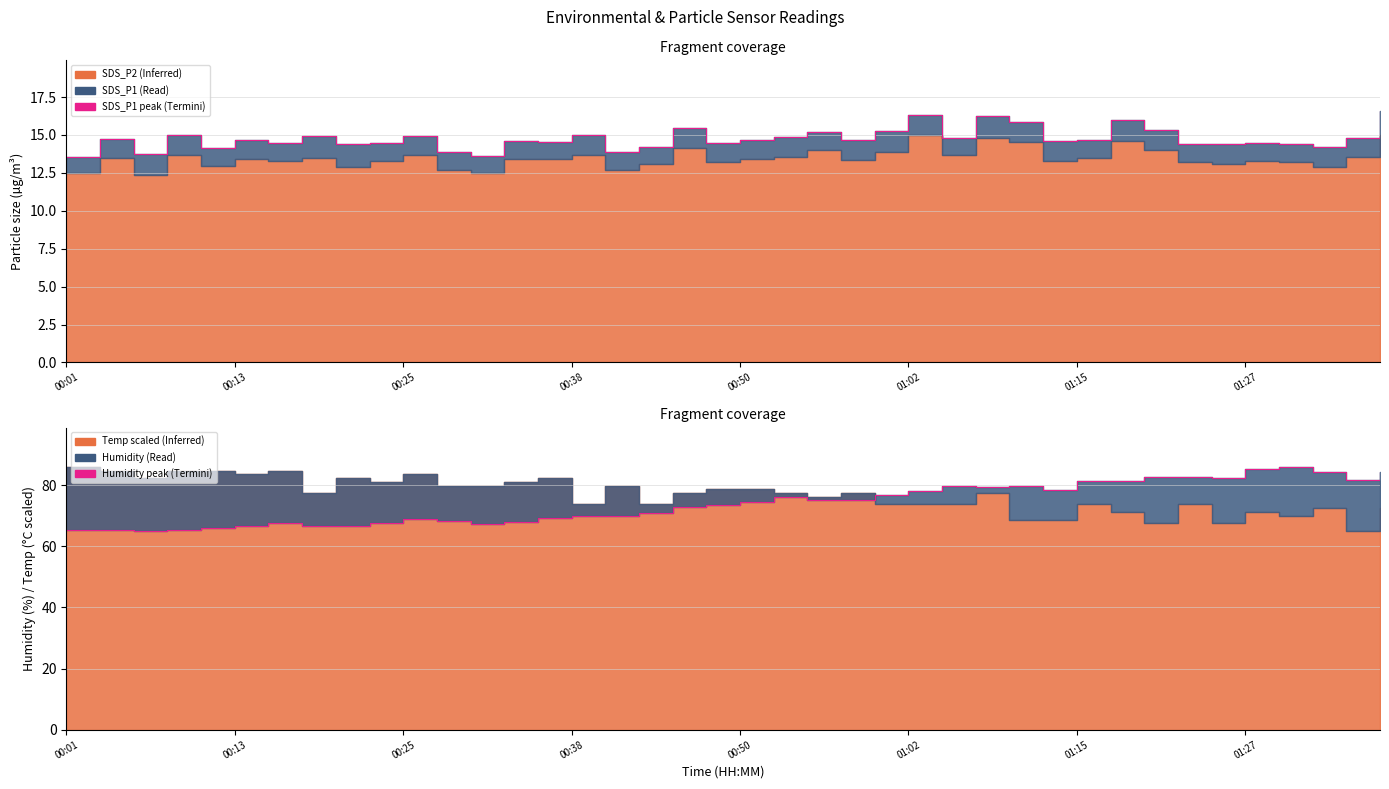

Between 38 and 00:13, which is larger?

38